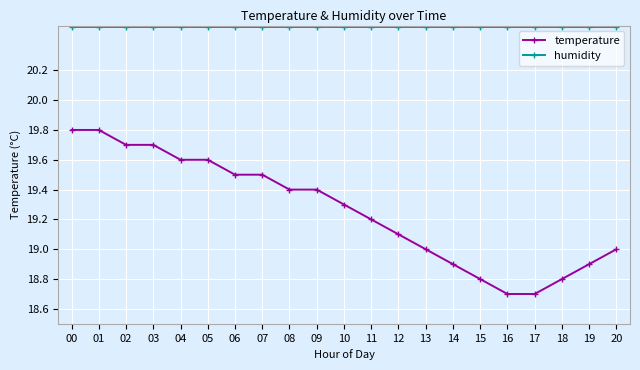

Rank the series at 08 from lowest to highest value.

temperature, humidity